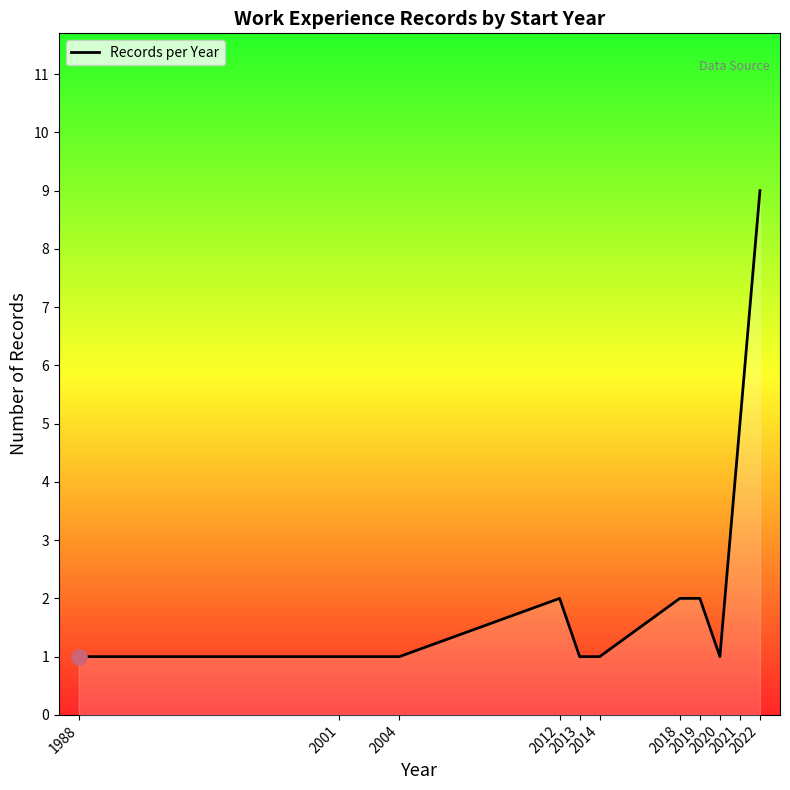

What is the maximum value shown in the chart?

9